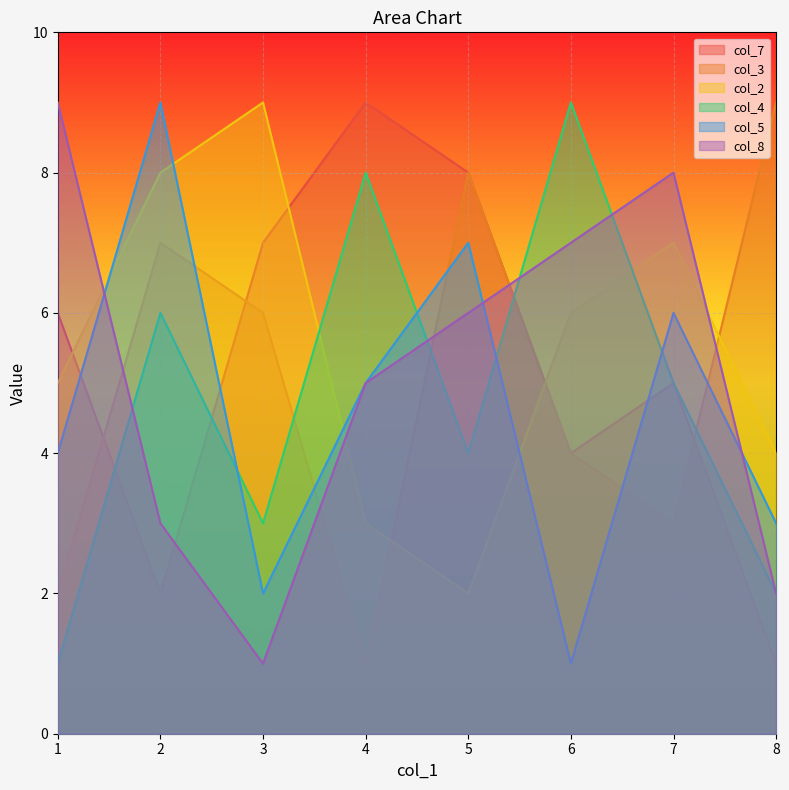

How many col_8 values are between 3 and 8?

5